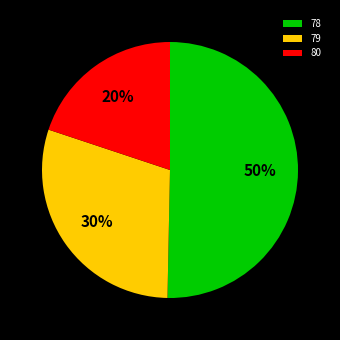

Combined, do 80 and 78 account for over 50%?

Yes